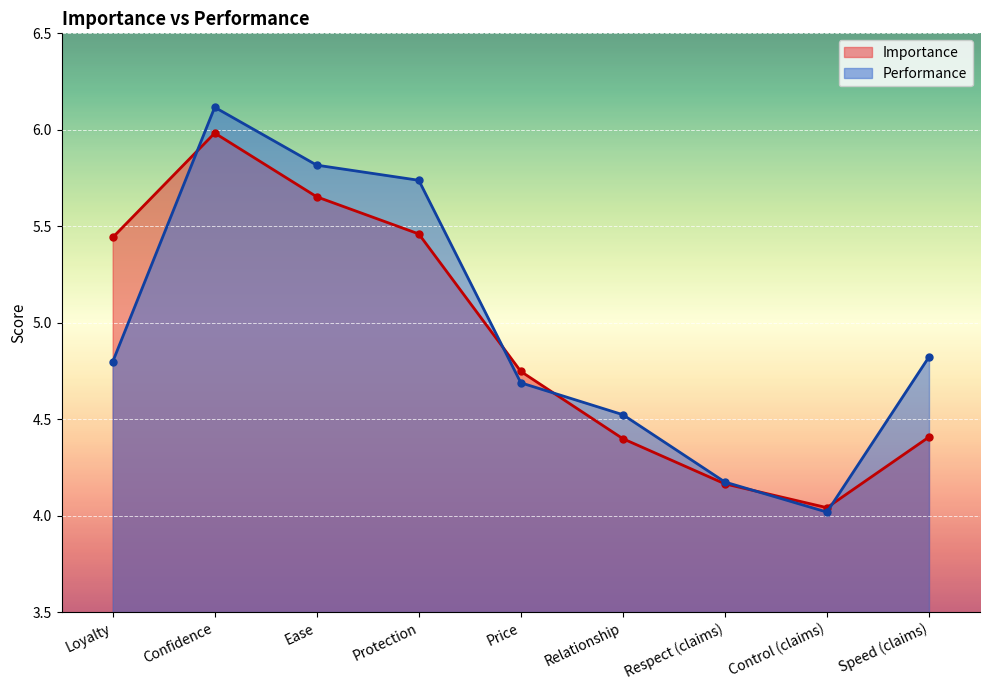

What position from the left is Confidence?

2